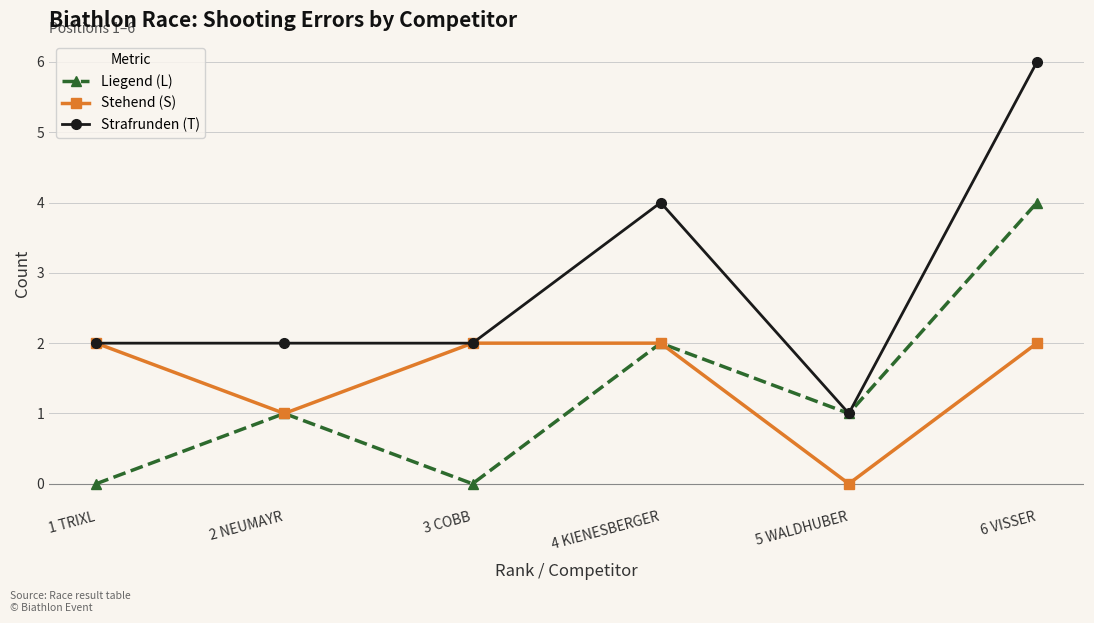

Reading left to right, what are all the values shown in this chart?

Liegend (L): 0	1	0	2	1	4
Stehend (S): 2	1	2	2	0	2
Strafrunden (T): 2	2	2	4	1	6